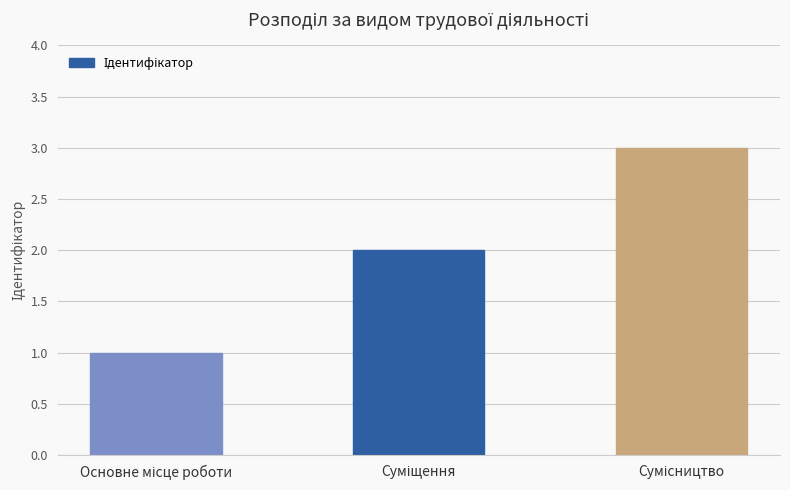

Reading left to right, list all the values displayed in this chart.

1	2	3